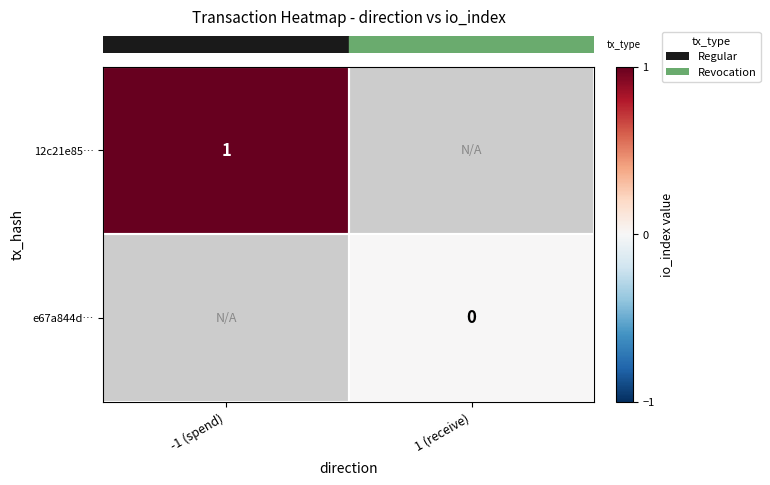

The value of row_1 at 1 (receive) is 0.0. True or false?

True